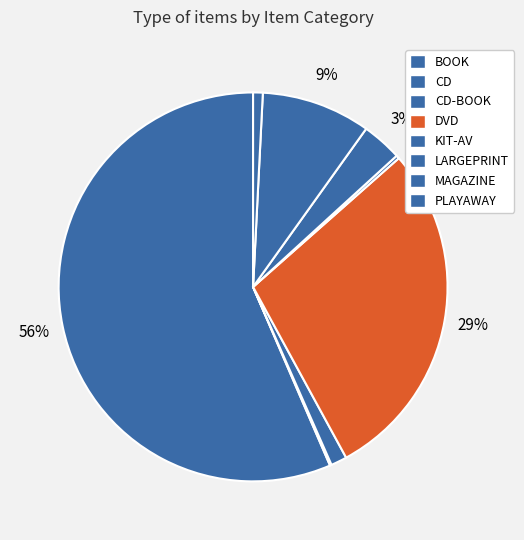

Which has a higher value, CD-BOOK or BOOK?

BOOK